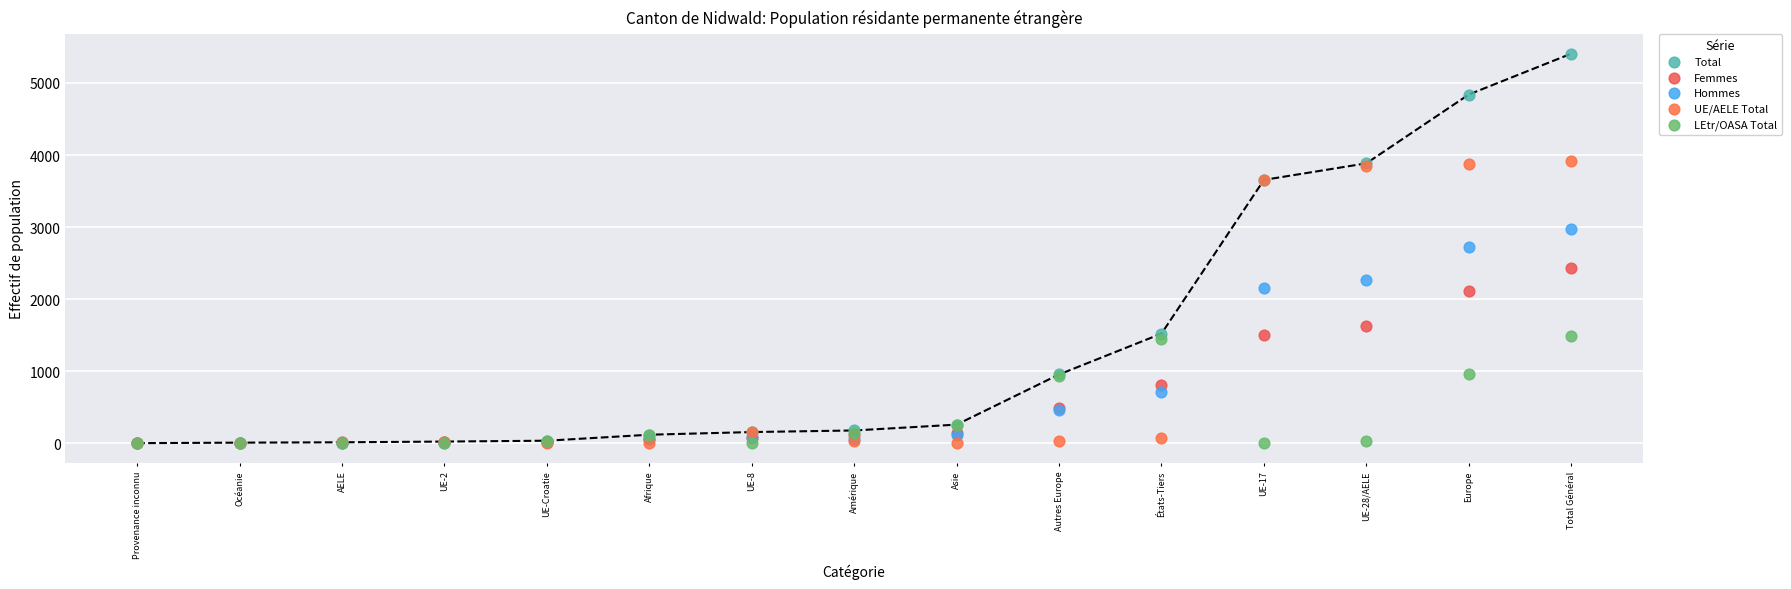

What are all the series names shown in the legend?

Total, Femmes, Hommes, UE/AELE Total, LEtr/OASA Total